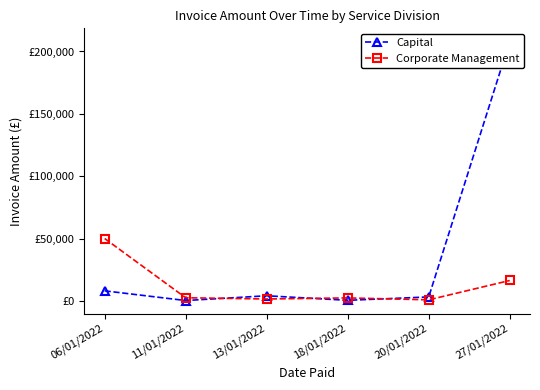

Which has a higher value, 13/01/2022 or 27/01/2022?

27/01/2022